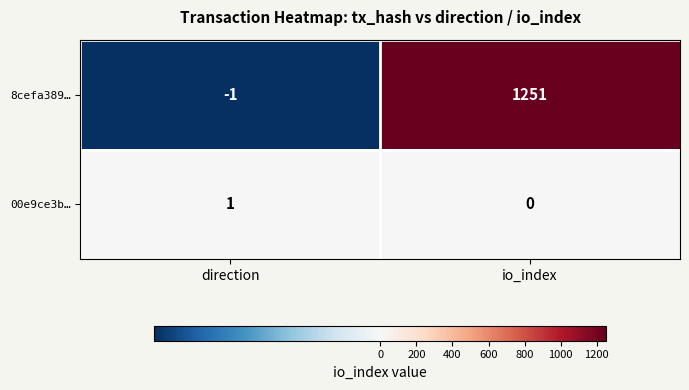

What is the average value of the 8cefa389… series?

625